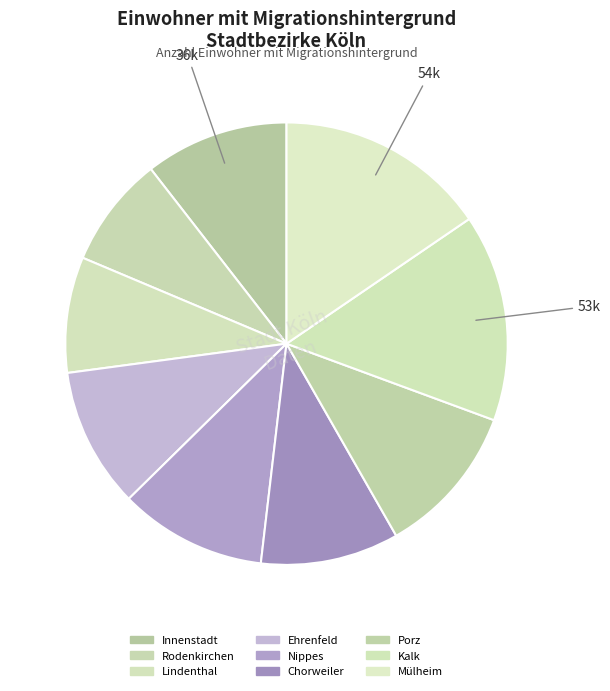

Combined, do Rodenkirchen and Porz account for over 50%?

No